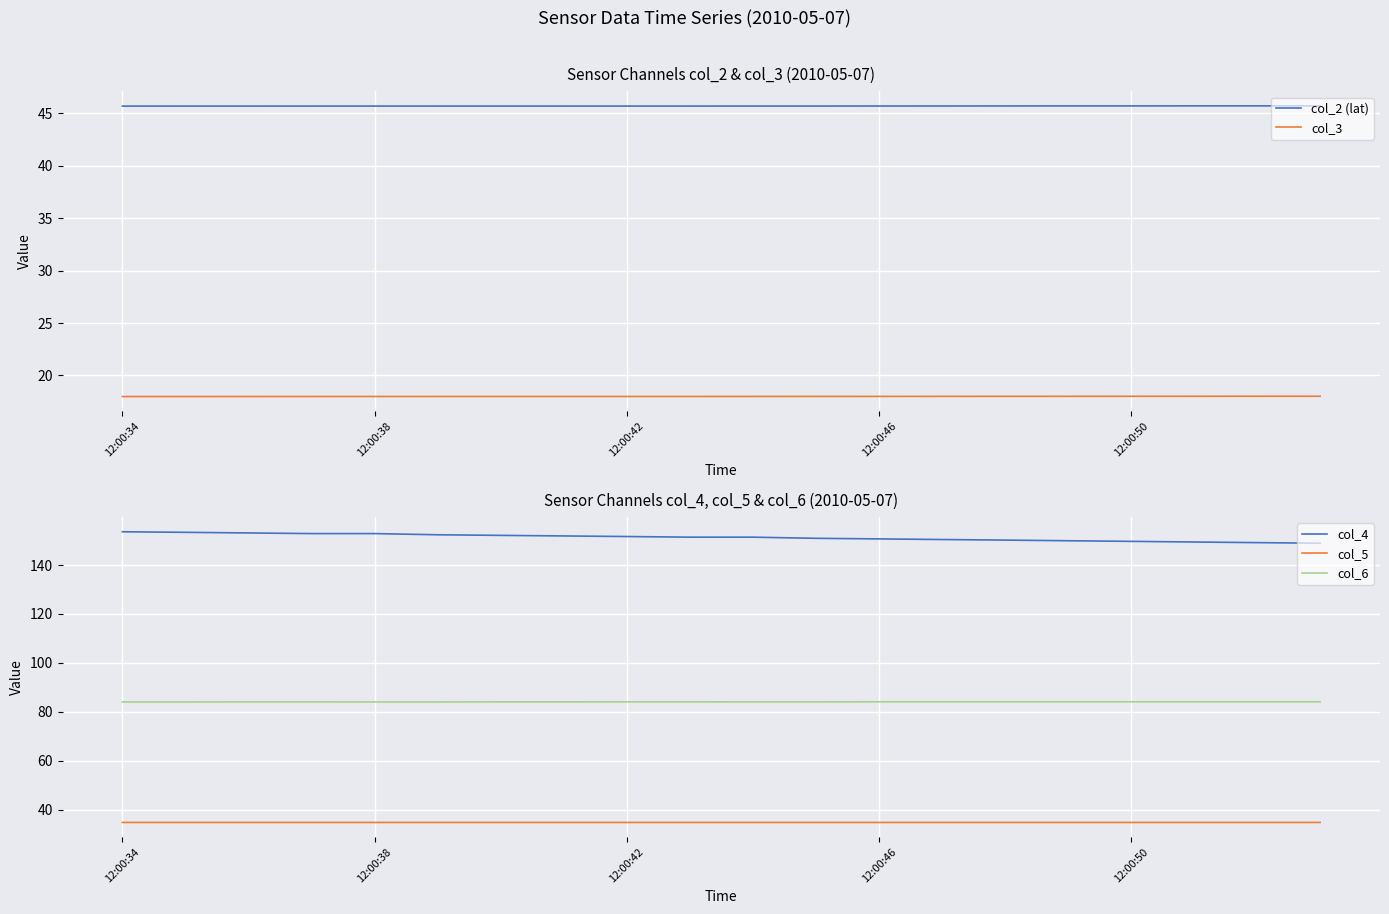

What are all the series names shown in the legend?

col_2 (lat), col_3, col_4, col_5, col_6